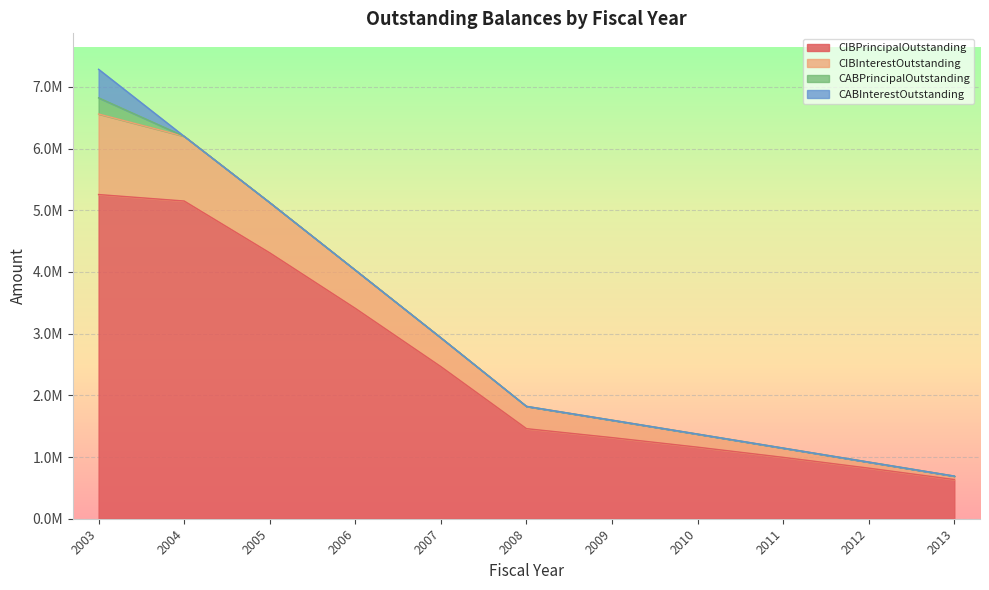

Count the number of categories in the chart.

11